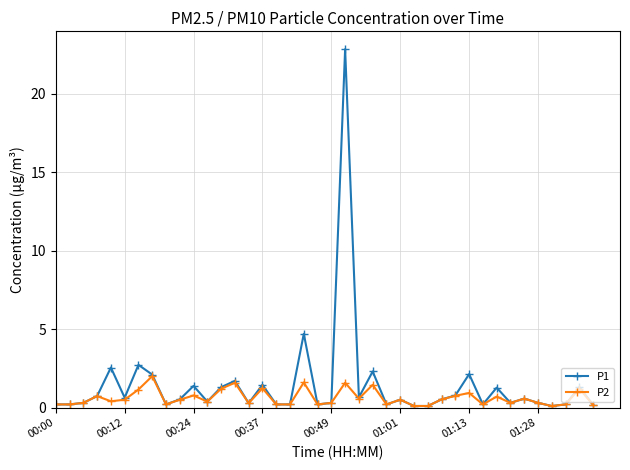

Does the chart have visible grid lines?

Yes